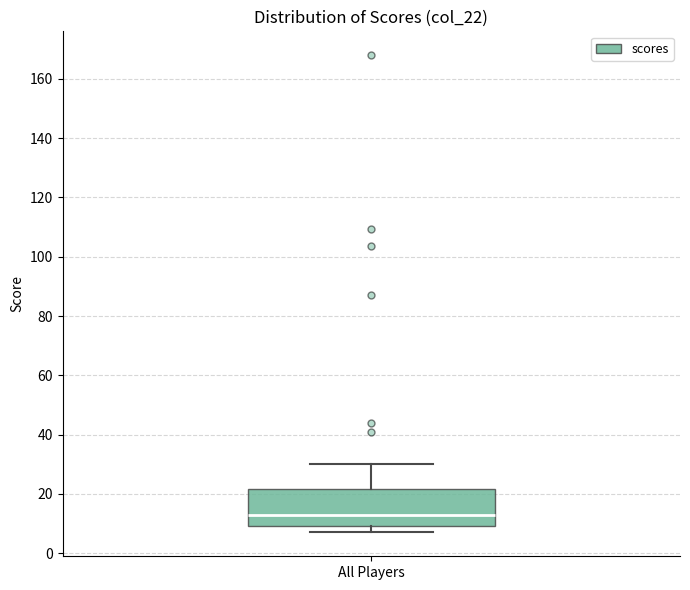

Where does the upper whisker of the box for All Players end on the y-axis? The values are not printed on the chart, so give them approximately, as read against the axis.

30